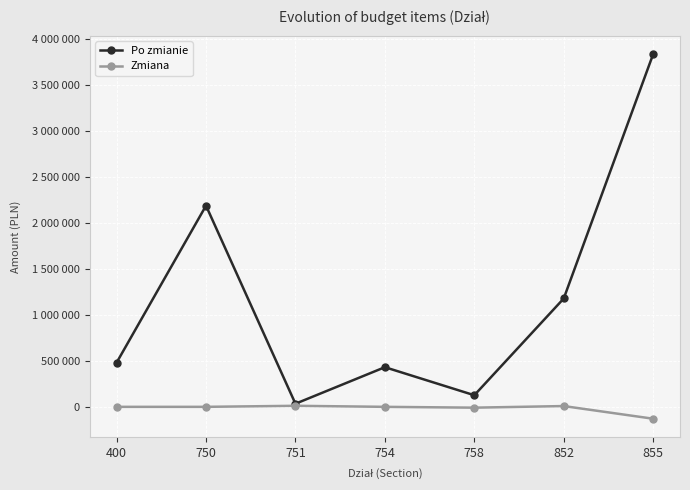

What is the total value across all series at 758?

117160.0